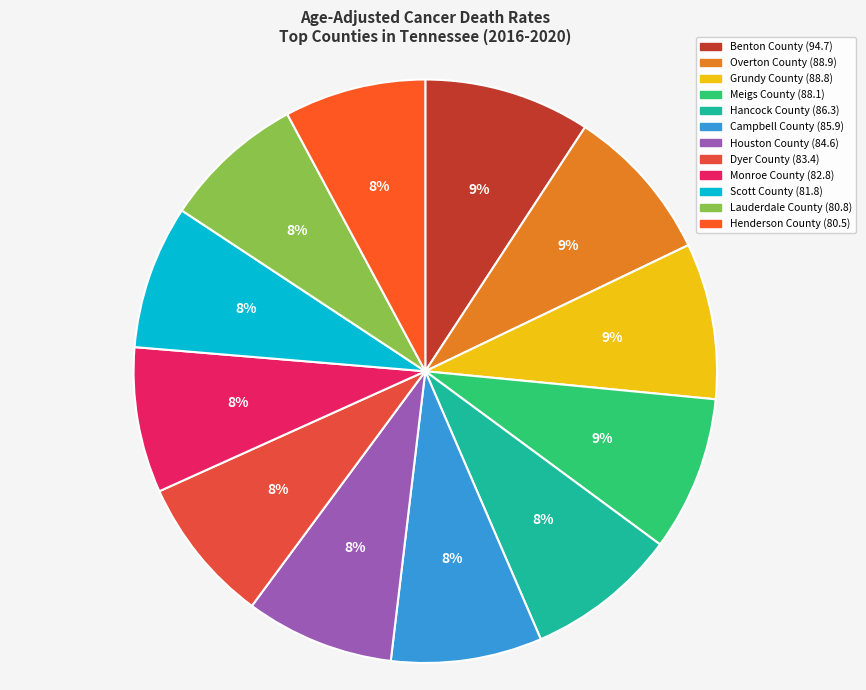

Combined, do Dyer County and Overton County account for over 50%?

No